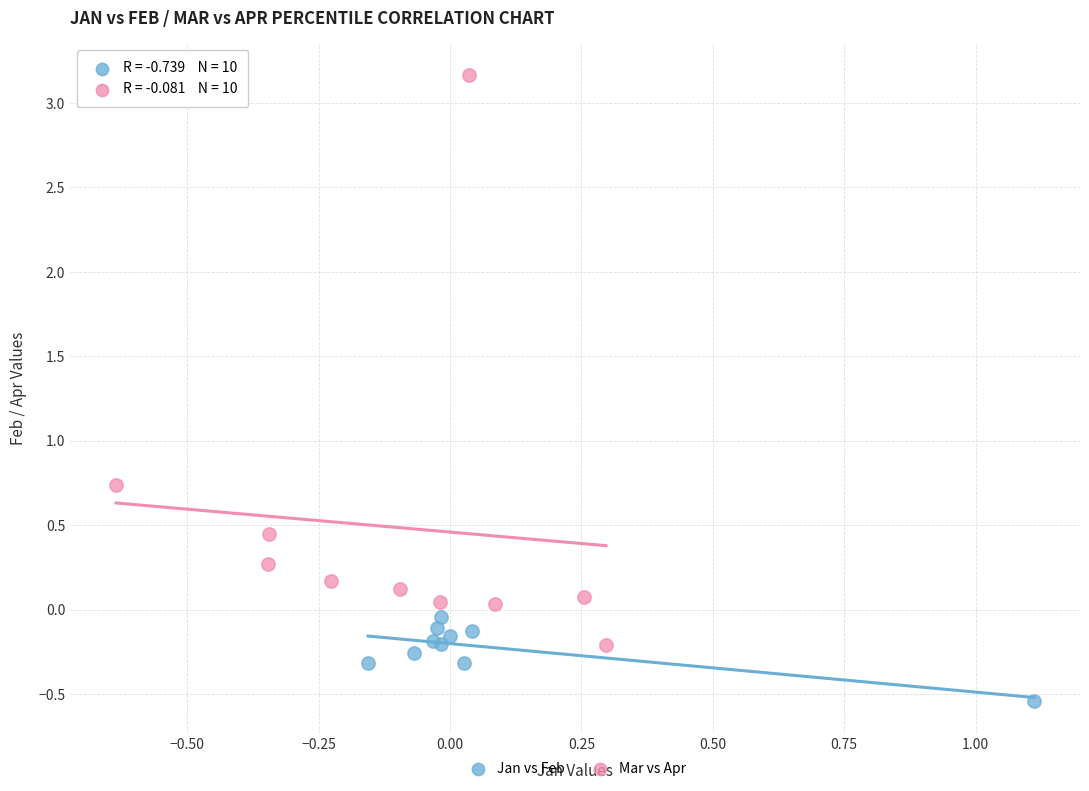

Which series reaches the minimum Y coordinate?

Jan vs Feb